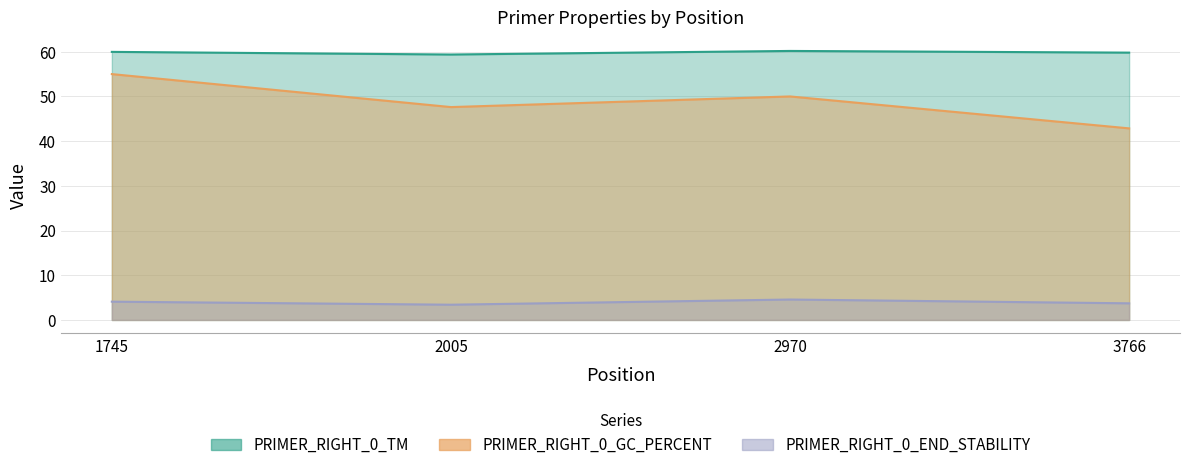

What is the greatest value displayed?

60.2